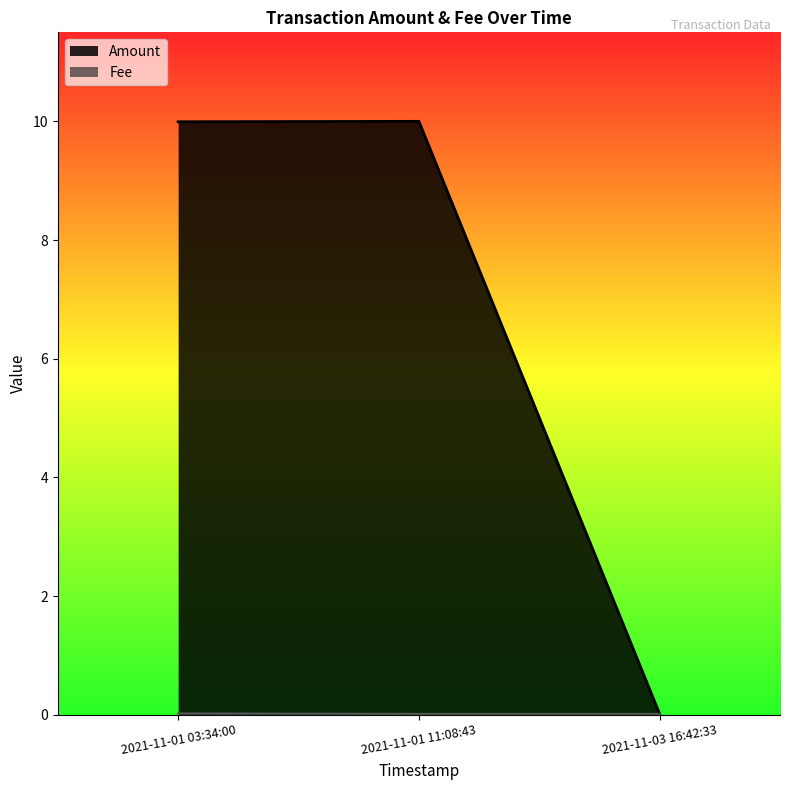

At which category is the sum across all series the highest?

2021-11-01 03:34:00